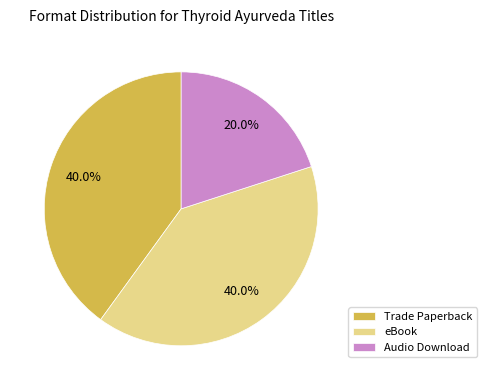

Is there a majority slice in this chart?

No